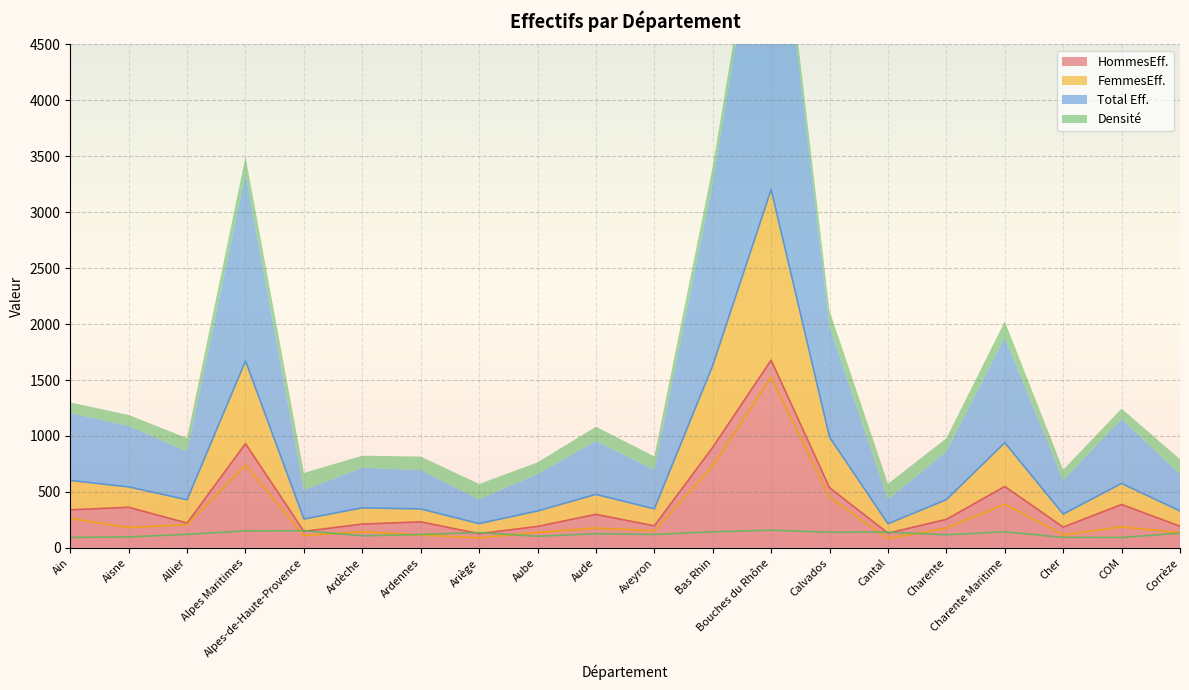

What is the sum of all Densité values?

2498